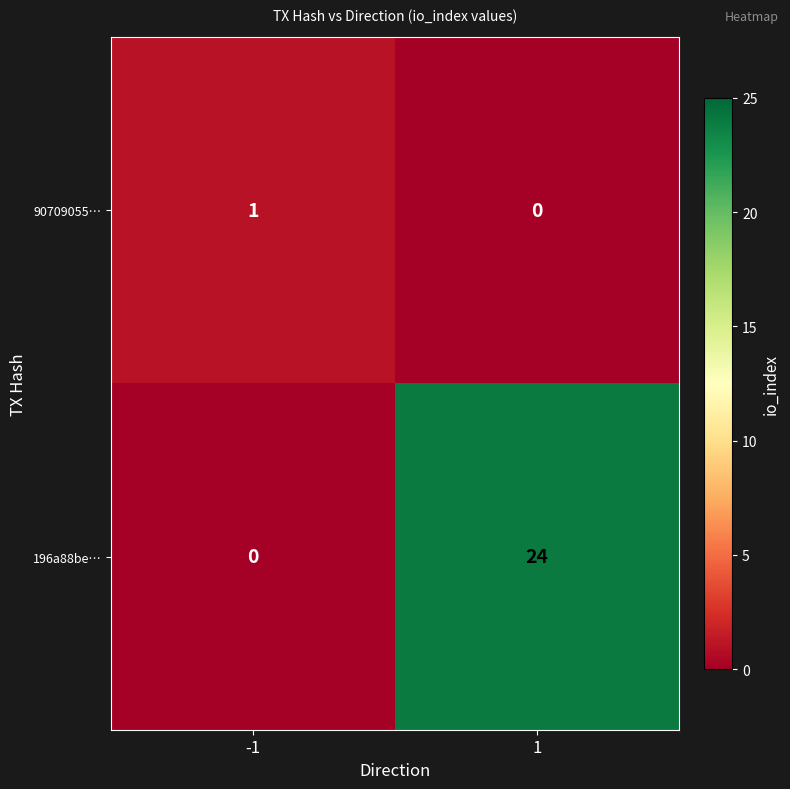

How many categories are shown in the chart?

2